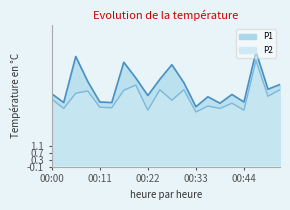

The value of P1 at 00:06 is 2.5. True or false?

False